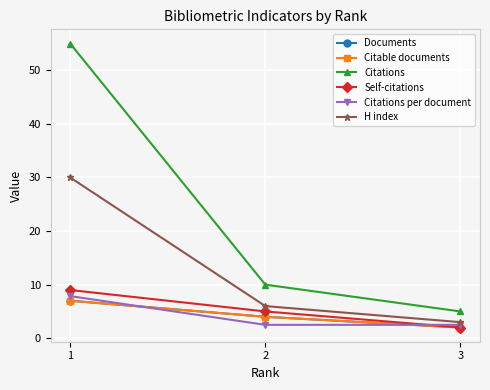

Which series has the largest total across all categories?

Citations